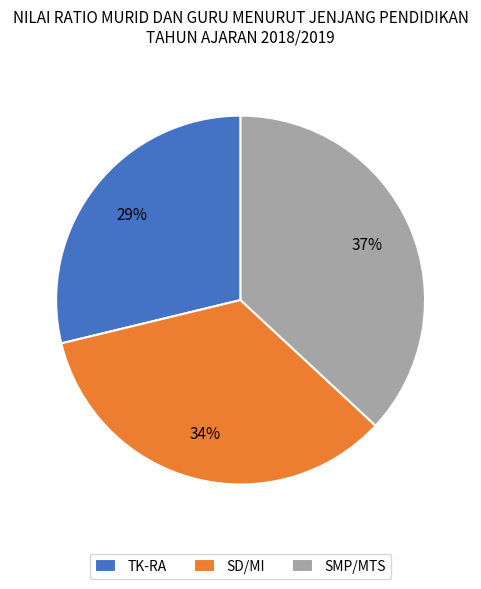

What is the smallest slice in the pie chart?

TK-RA